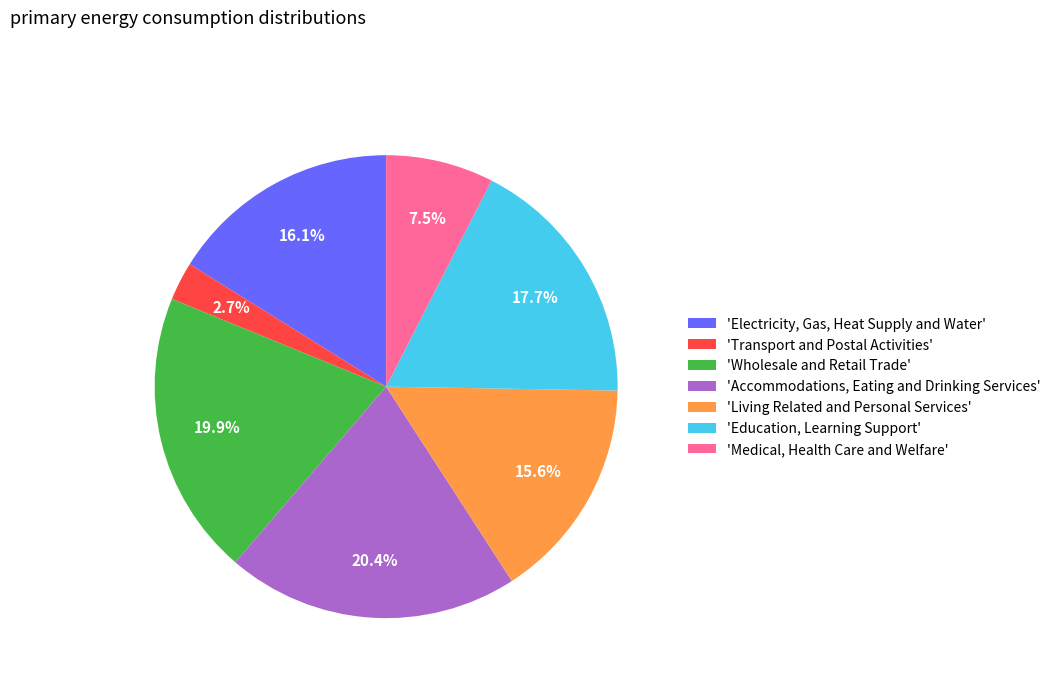

Is 'Wholesale and Retail Trade' the majority of the pie?

No